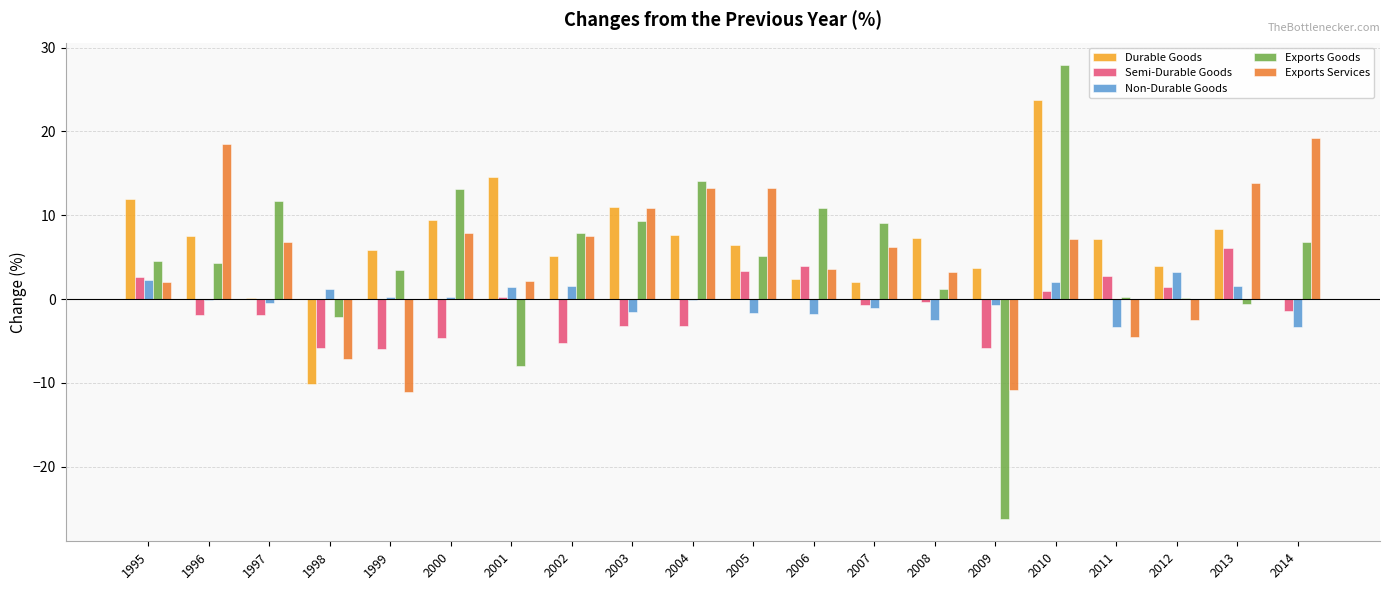

What is the total value across all series at 2002?

17.0